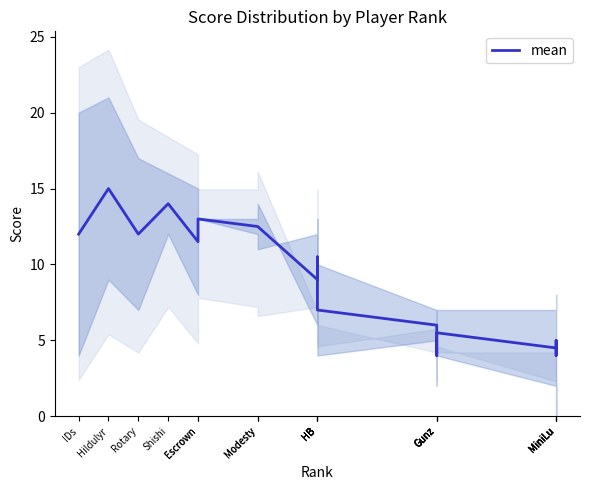

True or false: there are more than 0 points higher than both neighbors.

True